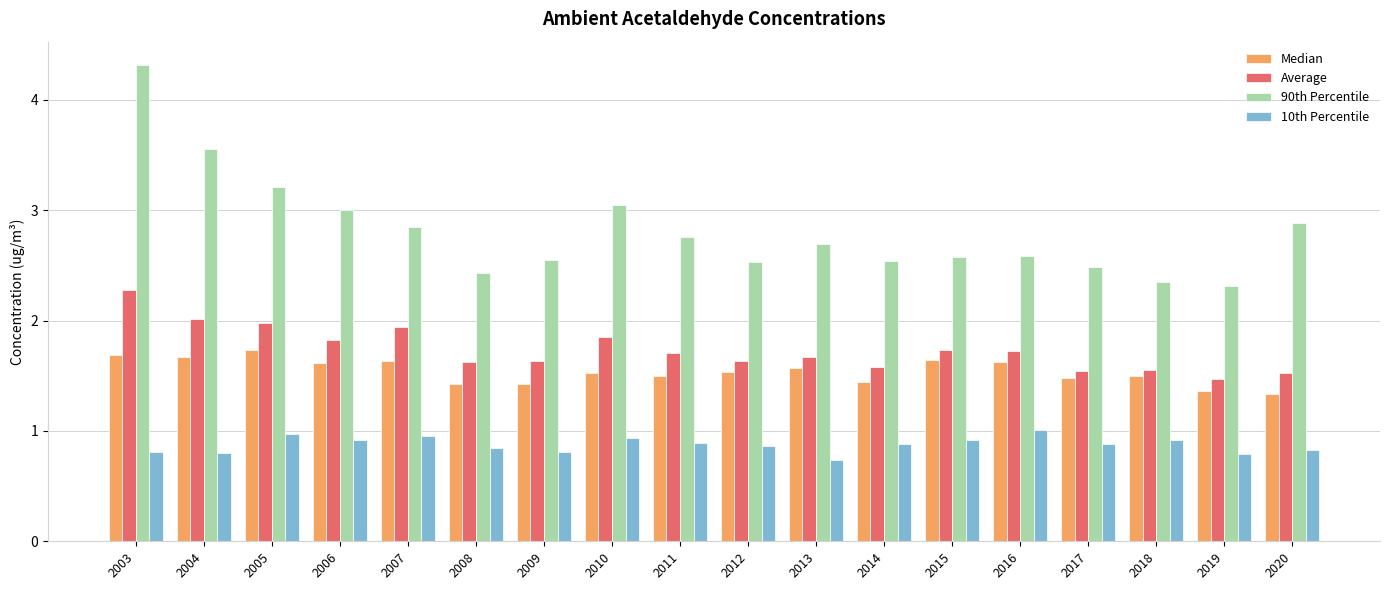

What are all the series names shown in the legend?

Median, Average, 90th Percentile, 10th Percentile